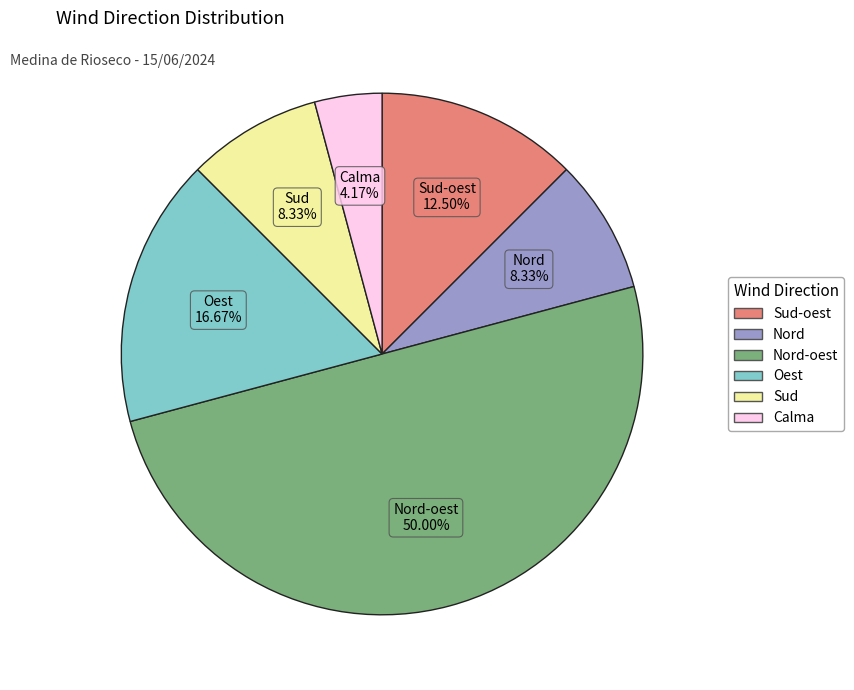

What is the smallest slice in the pie chart?

Calma